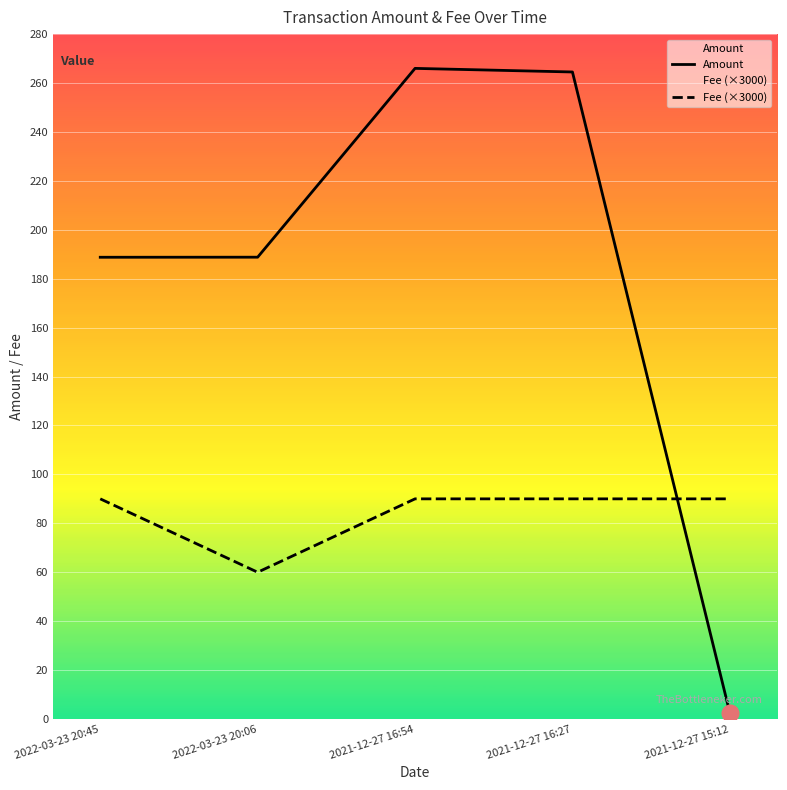

At how many categories does at least one series exceed 53?

5